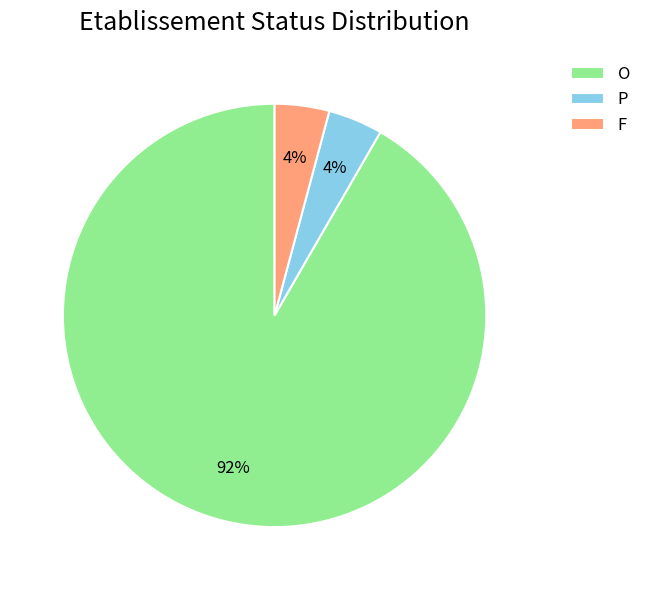

Combined, do P and F account for over 50%?

No